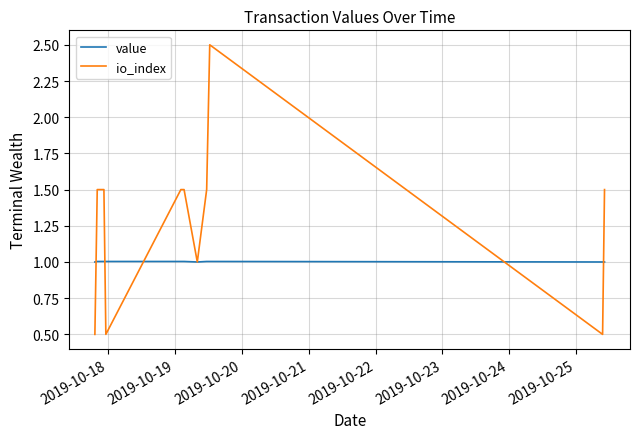

Which series has the largest range (max minus min)?

io_index